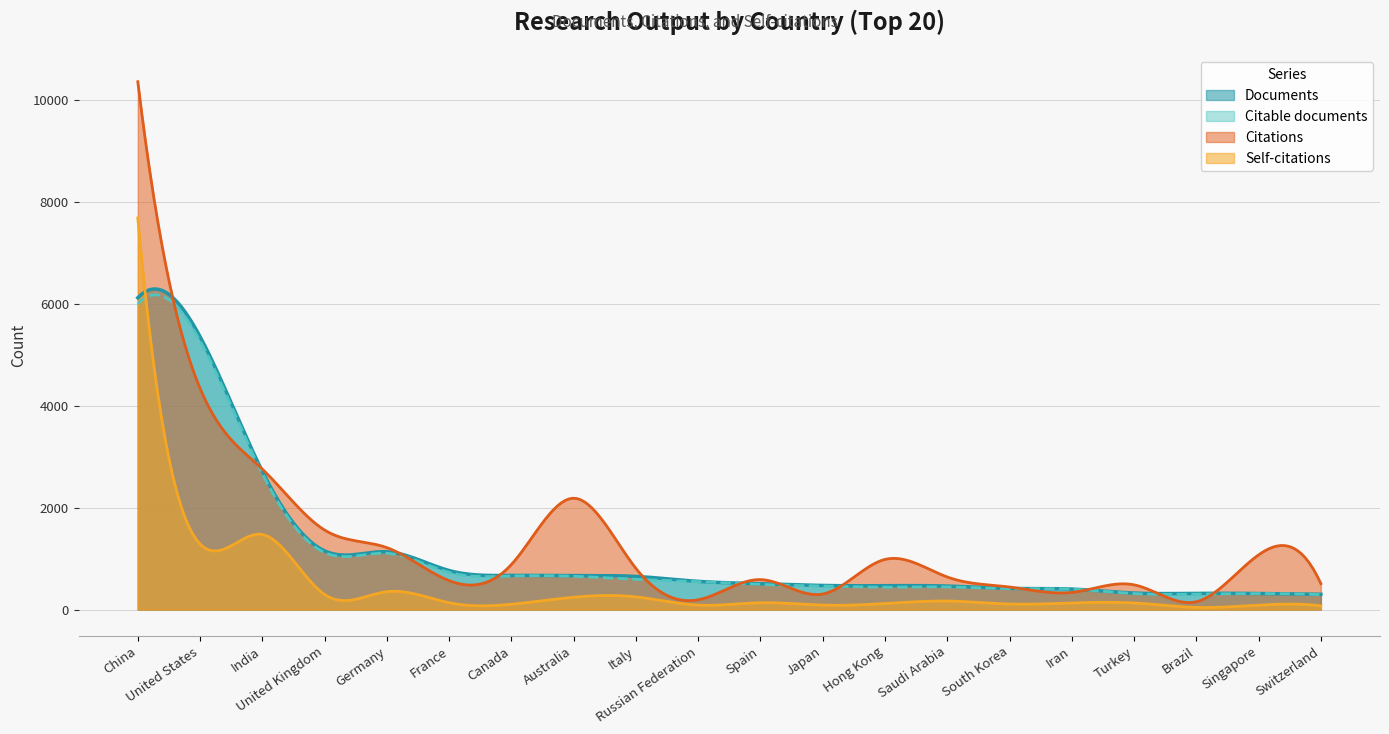

True or false: Citable documents and Documents intersect in this chart.

False